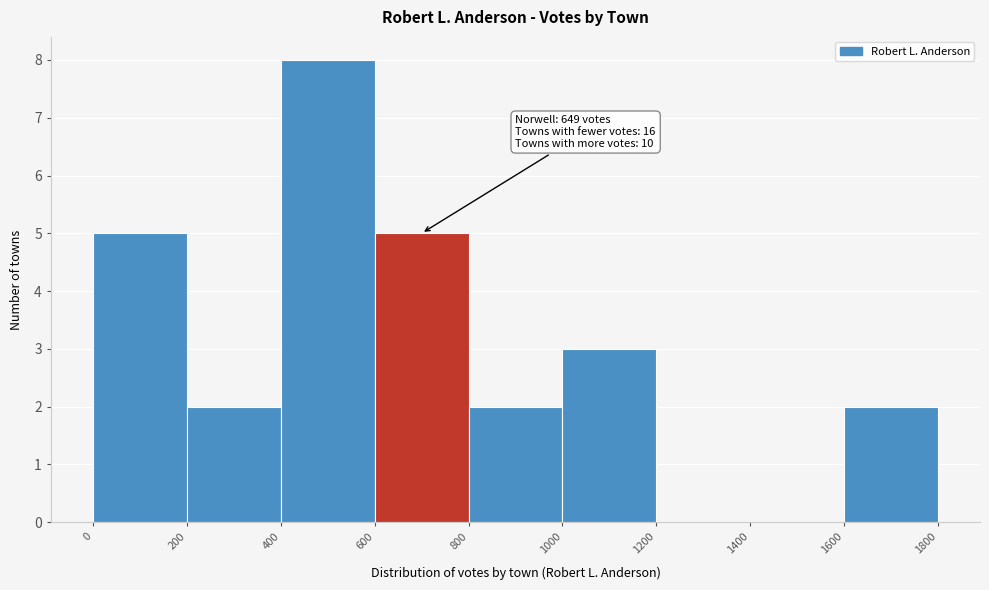

Which range on the x-axis has the tallest bar?

400 to 600